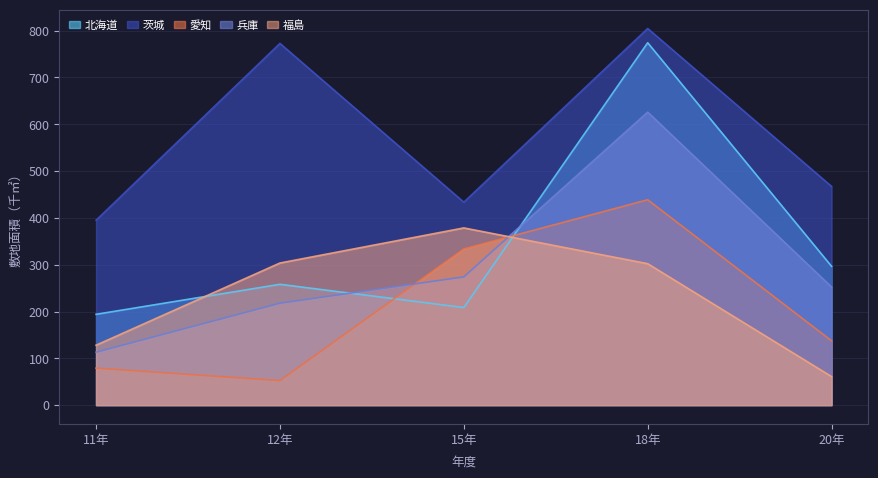

What are all the series names shown in the legend?

北海道, 茨城, 愛知, 兵庫, 福島